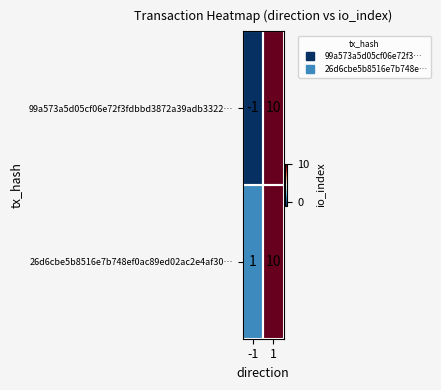

List the series in order of their overall mean, highest first.

26d6cbe5b8516e7b748ef0ac89ed02ac2e4af30…, 99a573a5d05cf06e72f3fdbbd3872a39adb3322…